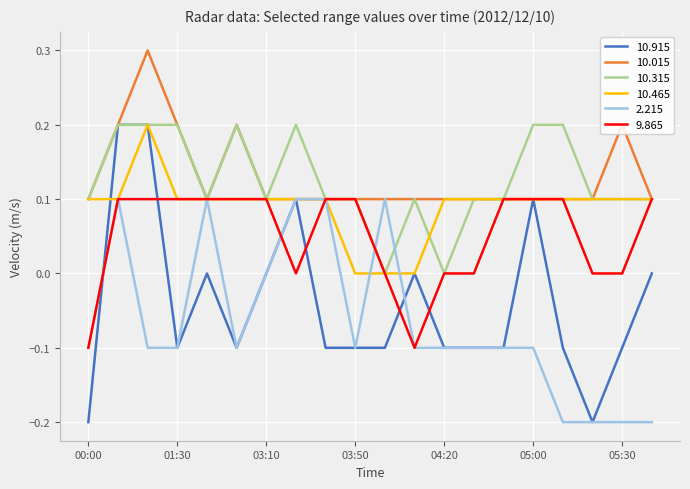

Which series has the largest range (max minus min)?

10.915